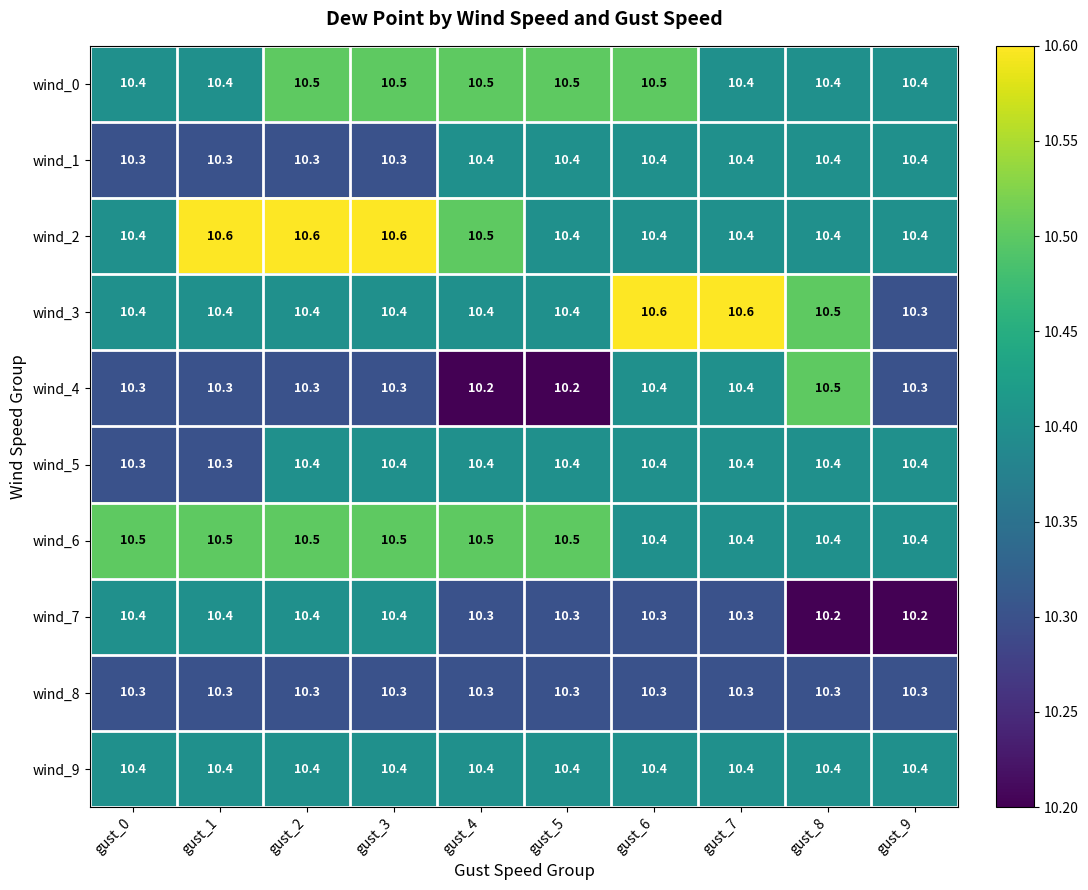

What is the sum of the wind_8 values at gust_3 and gust_9?

20.6